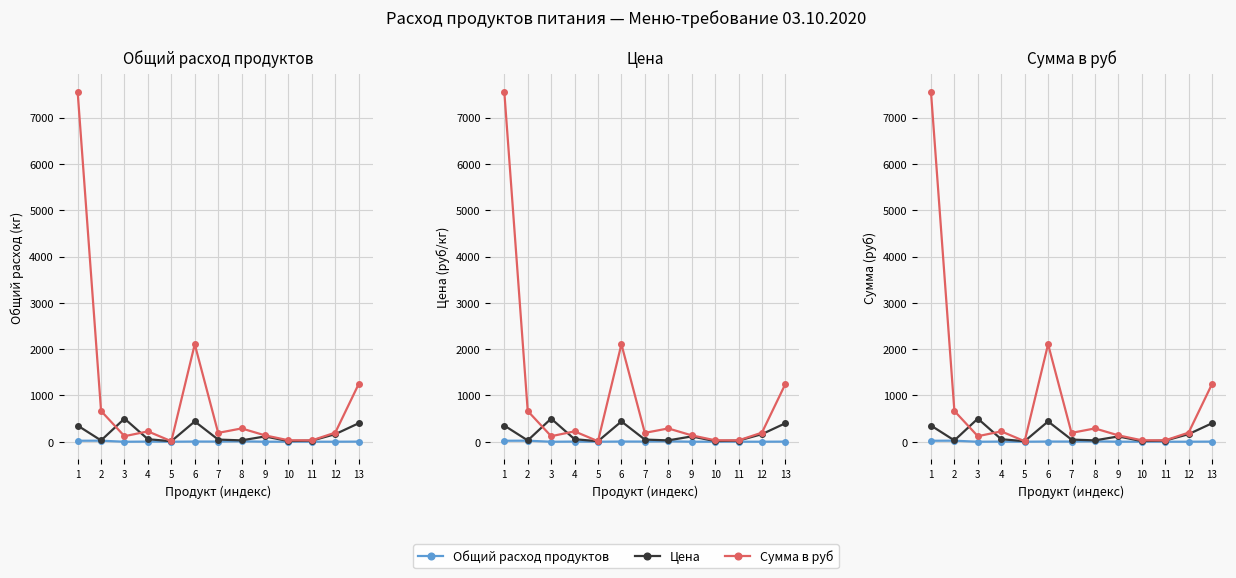

Rank the series at 11 from lowest to highest value.

Общий расход продуктов, Цена, Сумма в руб